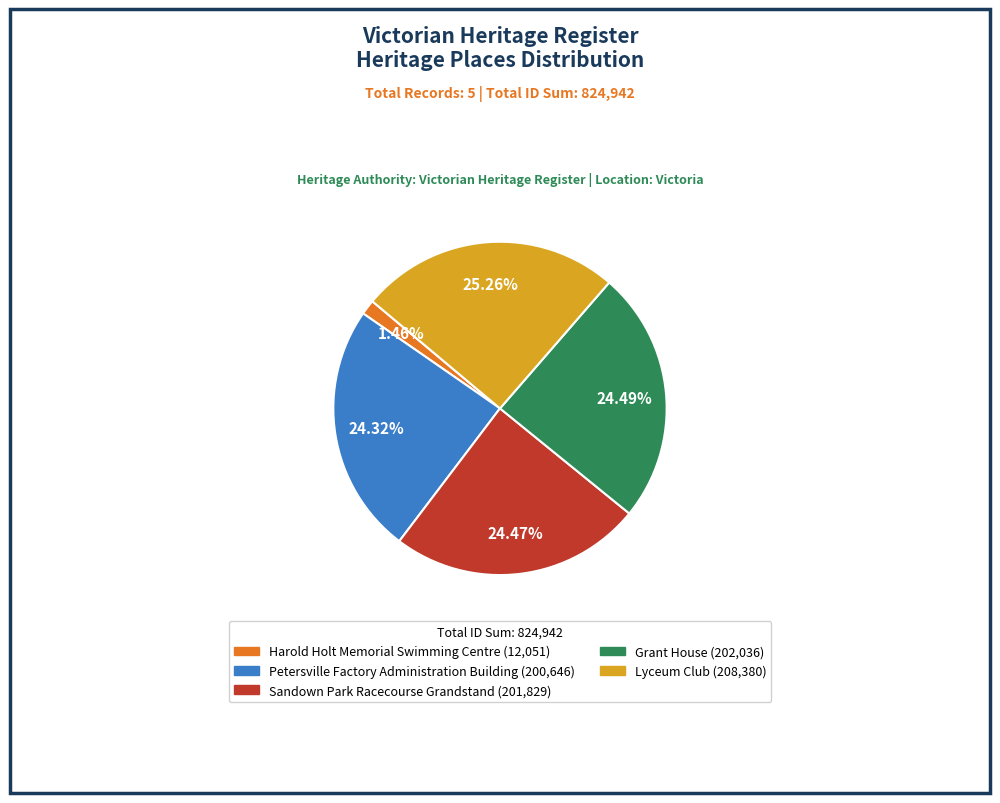

Is there a majority slice in this chart?

No